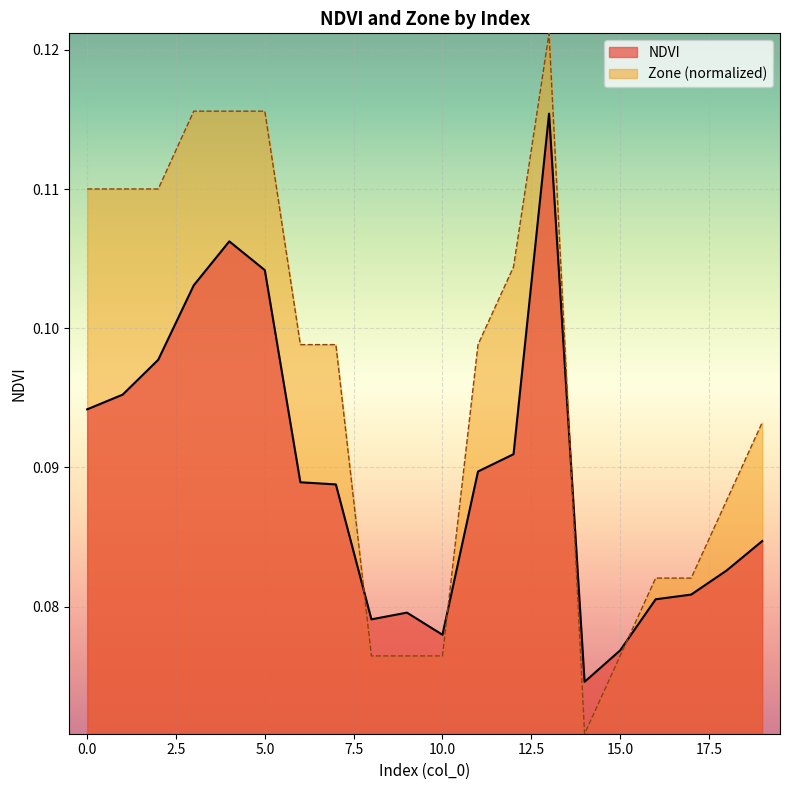

Reading left to right, what are all the values shown in this chart?

NDVI: 0.1	0.1	0.1	0.1	0.1	0.1	0.1	0.1	0.1	0.1	0.1	0.1	0.1	0.1	0.1	0.1	0.1	0.1	0.1	0.1
Zone: 0.1	0.1	0.1	0.1	0.1	0.1	0.1	0.1	0.1	0.1	0.1	0.1	0.1	0.1	0.1	0.1	0.1	0.1	0.1	0.1